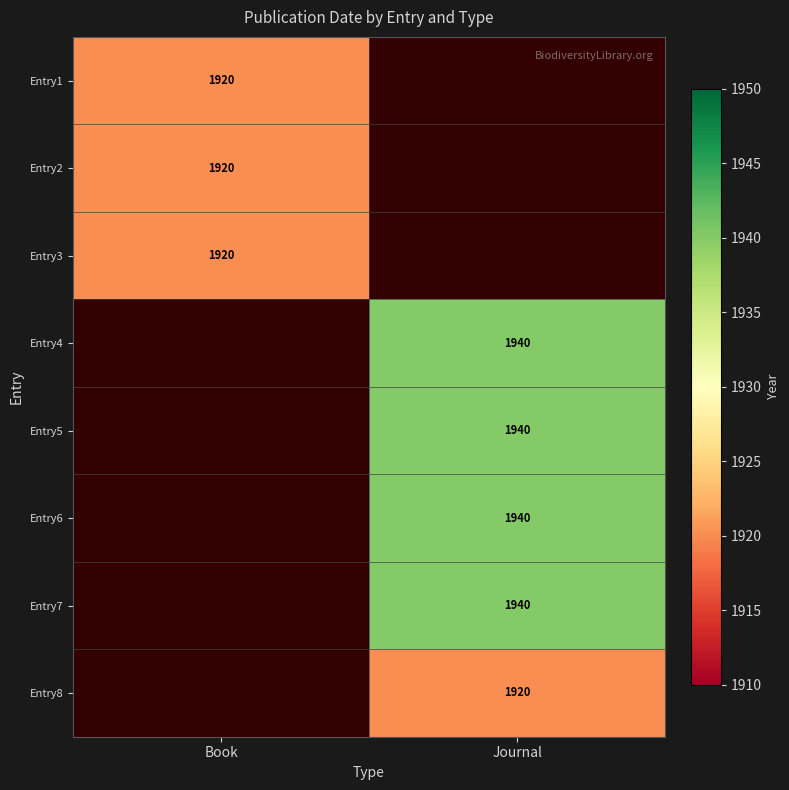

True or false: Entry4 has a value of 1275.2 at Journal.

False